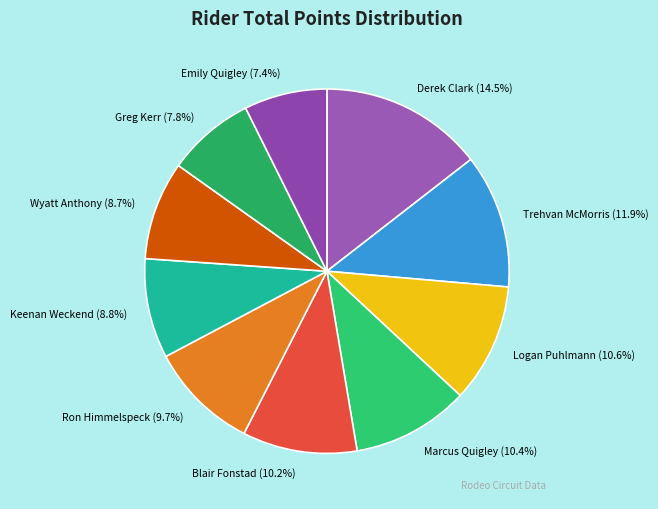

To the nearest percent, what percentage of the pie is Trehvan McMorris?

12%